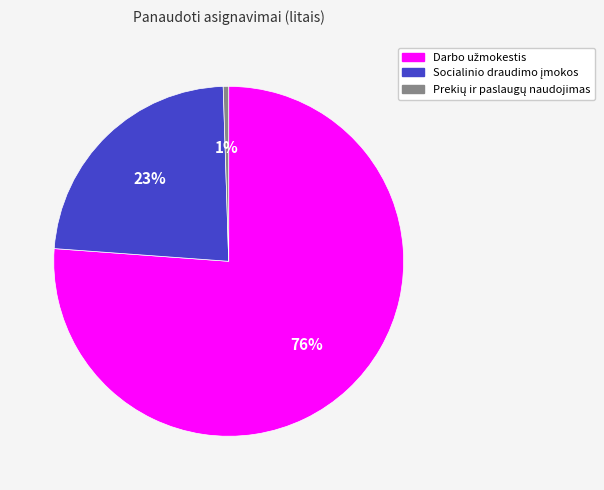

Is there any slice that represents more than half of the pie?

Yes